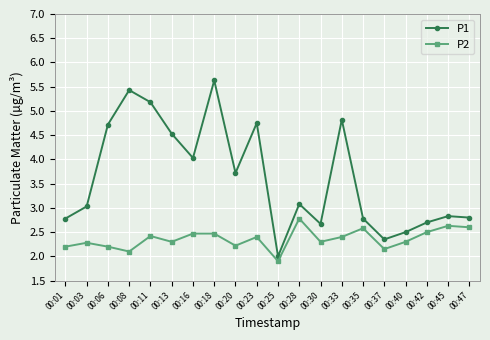

Which series has the largest total across all categories?

P1